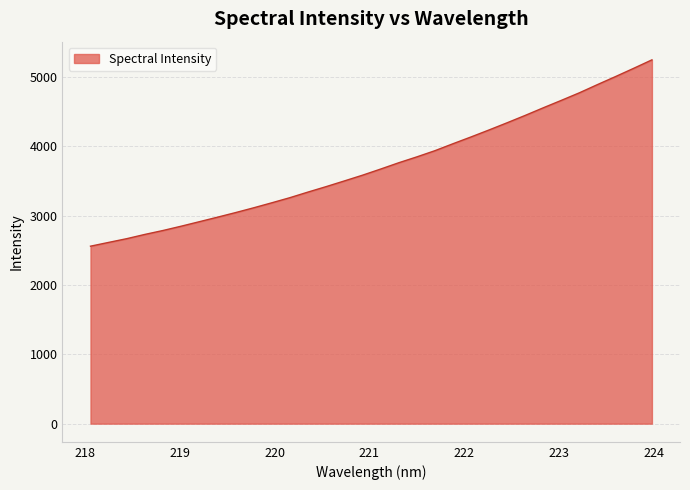

What is the smallest value displayed?

2560.2